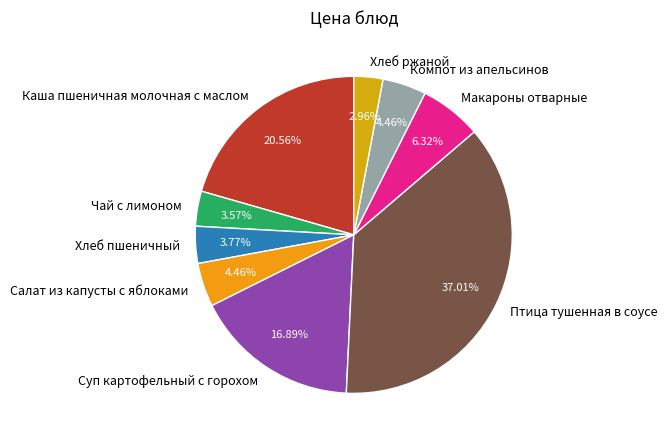

Count the number of slices in the pie.

9